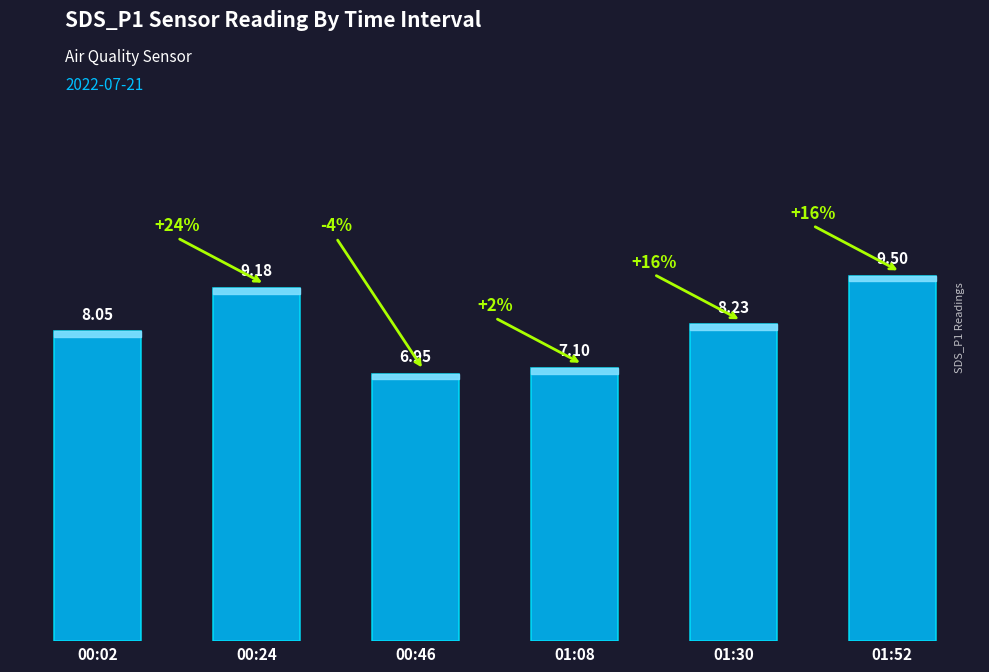

What is the sum of all values?

49.0